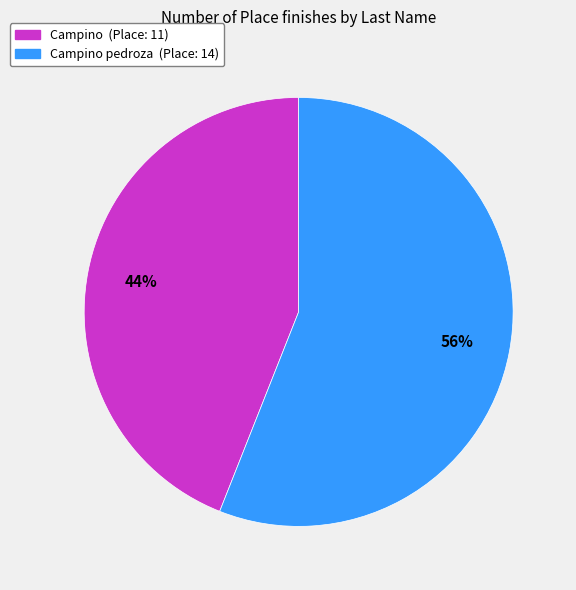

Which category has the smallest portion of the pie?

Campino (Place: 11)